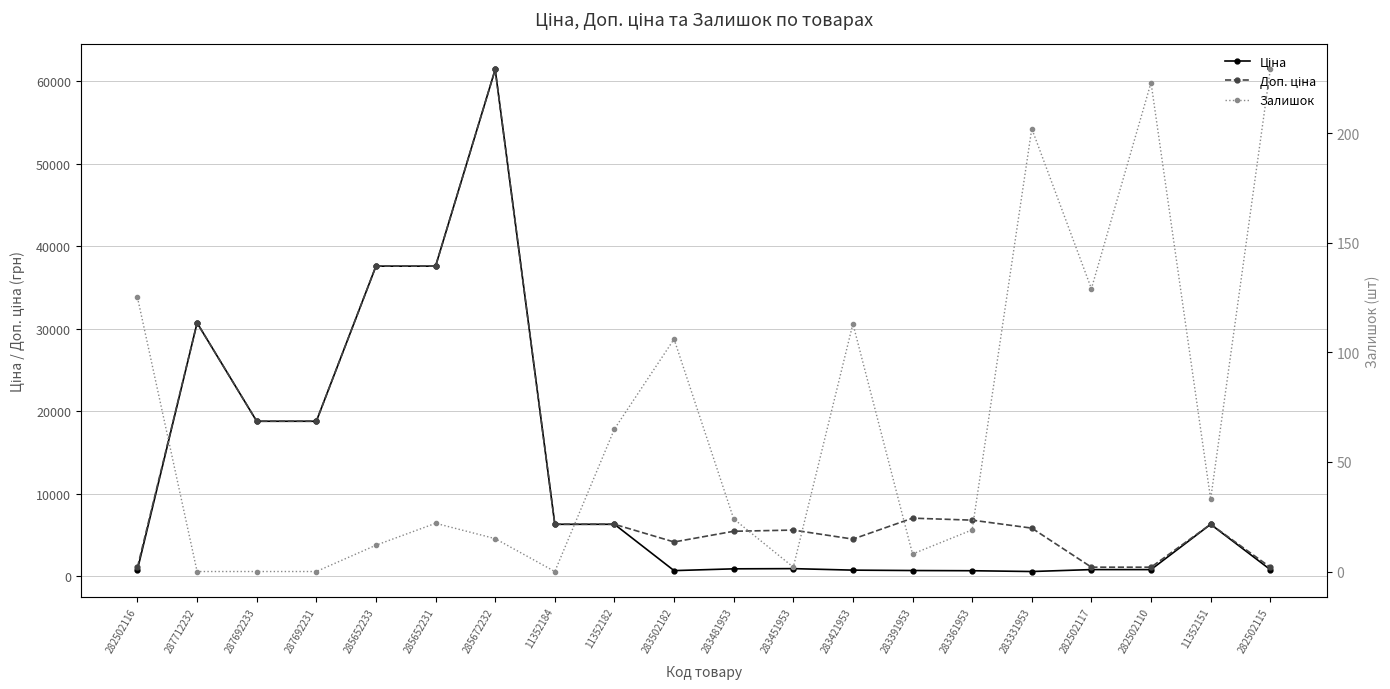

What is the difference between the Залишок values at 285652233 and 282502116?

113.0